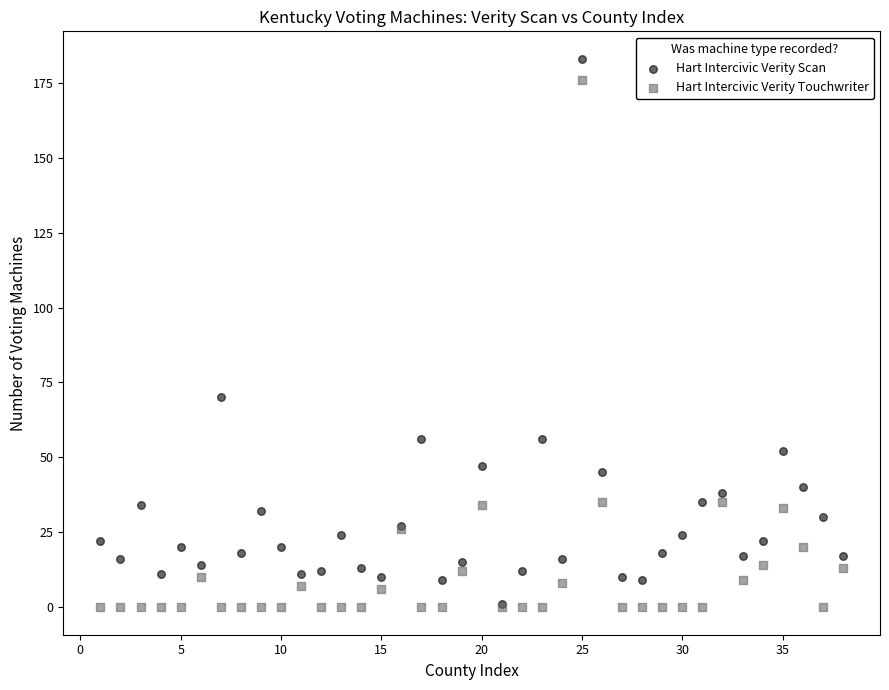

In the Hart Intercivic Verity Touchwriter series, what Y value is closest to 88?

35